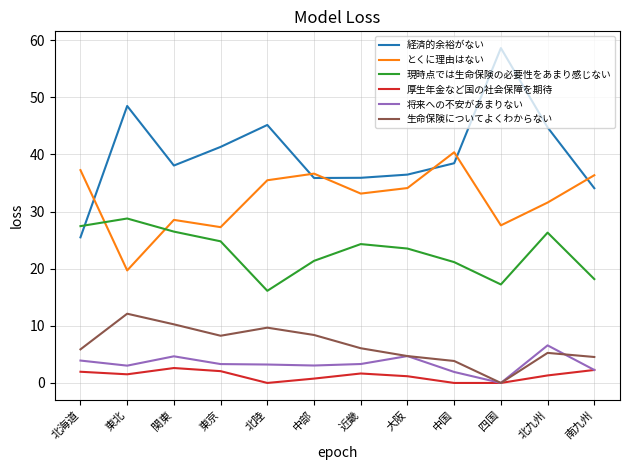

True or false: とくに理由はない has a value of 27.3 at 東京.

True